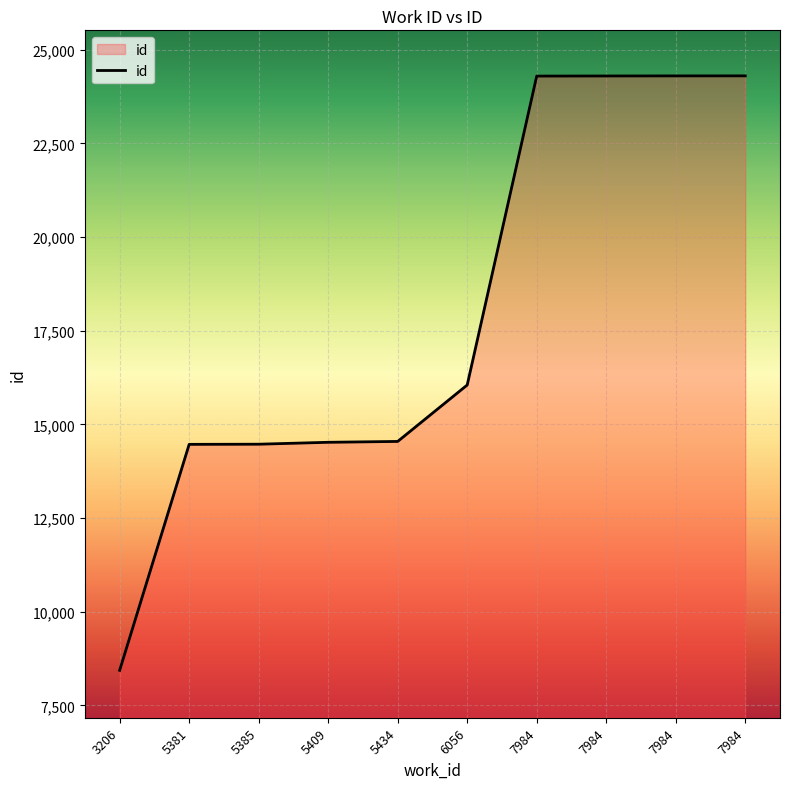

Rank the categories by value from highest to lowest.

7984, 7984, 7984, 7984, 6056, 5434, 5409, 5385, 5381, 3206